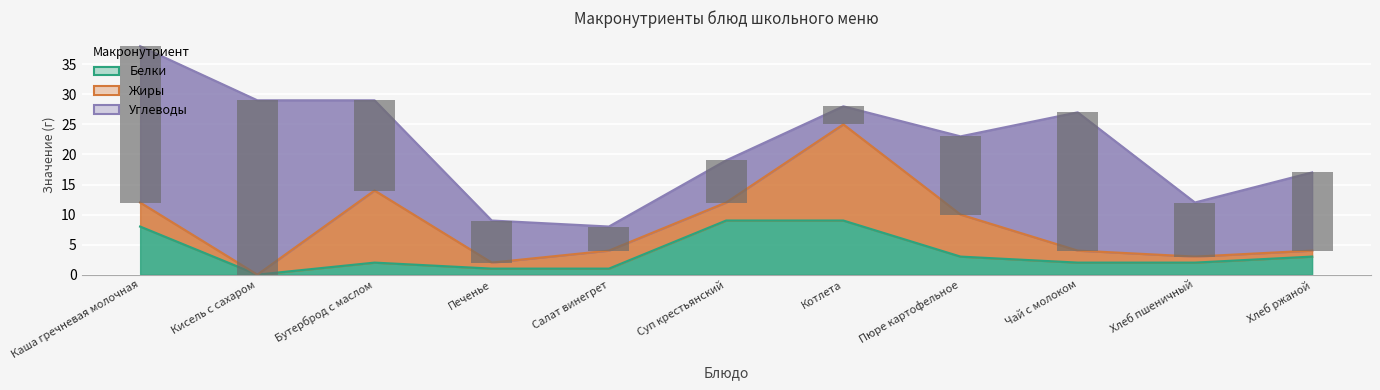

The Углеводы series shows 9 at Хлеб ржаной. True or false?

False